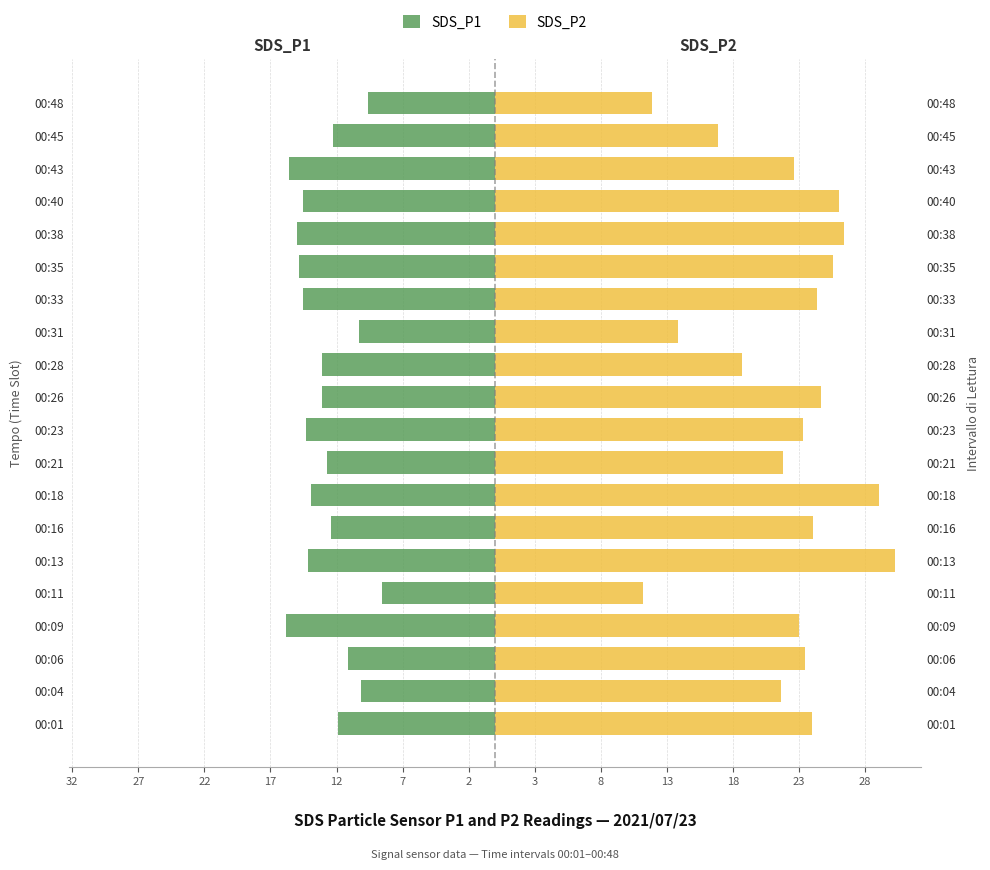

At 00:18, list the series in order from largest to smallest.

SDS_P2, SDS_P1